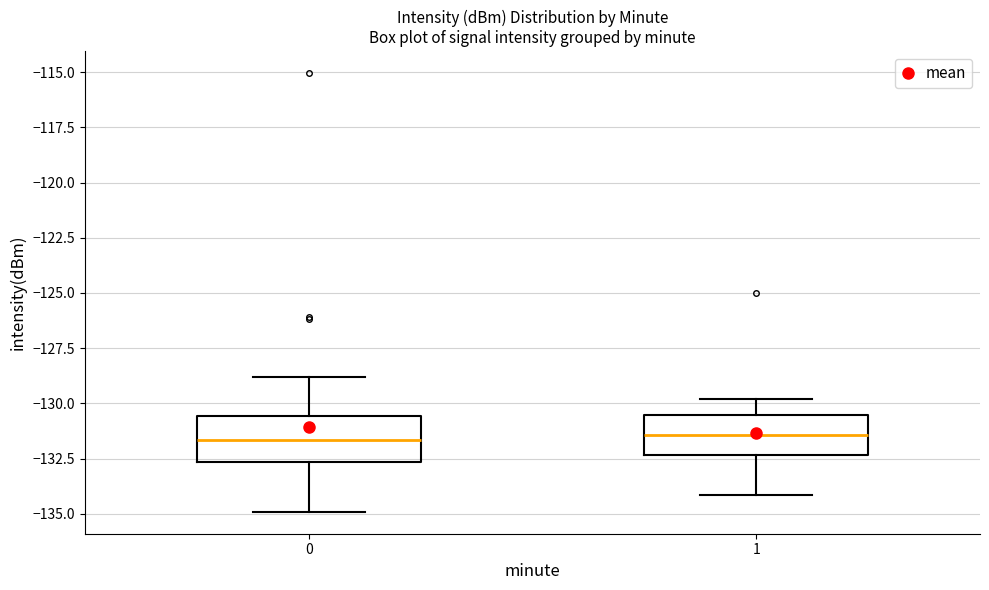

Where does the upper whisker of the box at x = 0 end on the y-axis? The values are not printed on the chart, so give them approximately, as read against the axis.

-129.0